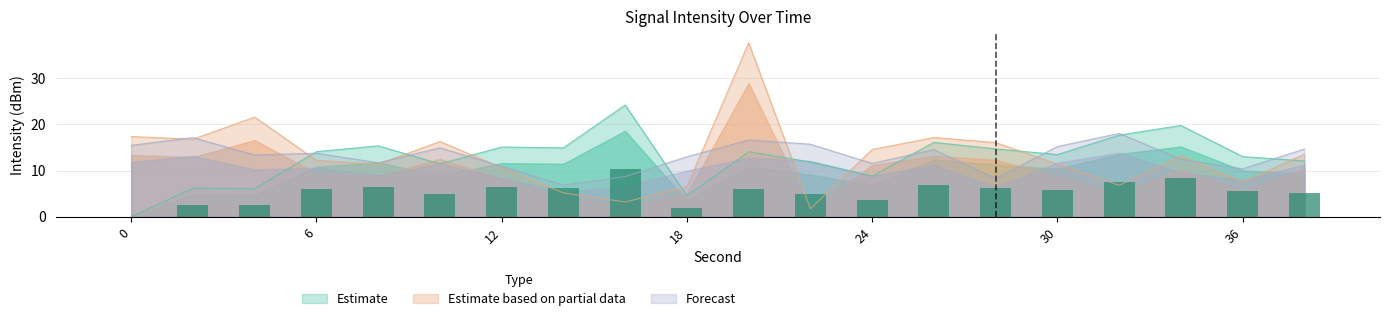

Reading left to right, list all the values displayed in this chart.

Estimate: 0.0	2.6	2.6	6.0	6.5	4.9	6.4	6.3	10.2	1.9	6.0	5.0	3.7	6.8	6.2	5.7	7.5	8.4	5.5	5.1
Estimate based on partial data: 17.4	16.8	21.6	12.2	11.4	16.3	10.6	5.2	3.2	6.5	37.7	1.7	14.6	17.2	16.1	11.4	6.8	13.2	7.5	13.5
Forecast: 15.5	17.1	13.4	13.8	11.7	14.9	10.9	6.9	8.7	13.0	16.6	15.7	11.6	14.5	8.3	15.2	18.1	12.5	10.4	14.7